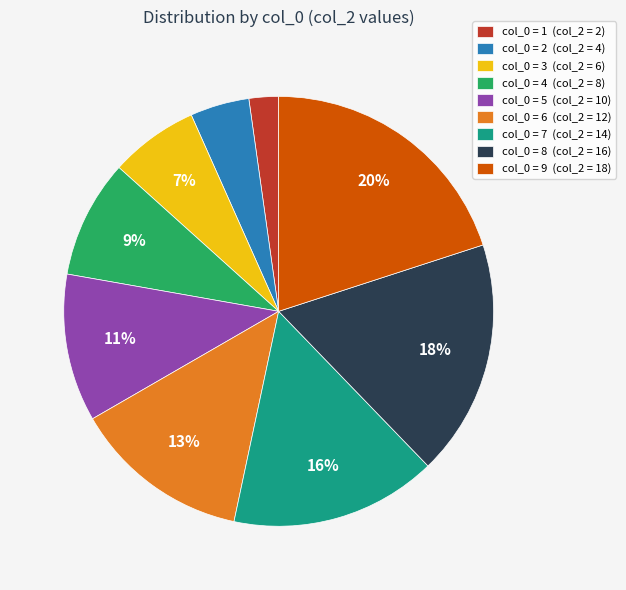

Is it true that col_0 = 5 (col_2 = 10) is 11% of the pie?

True